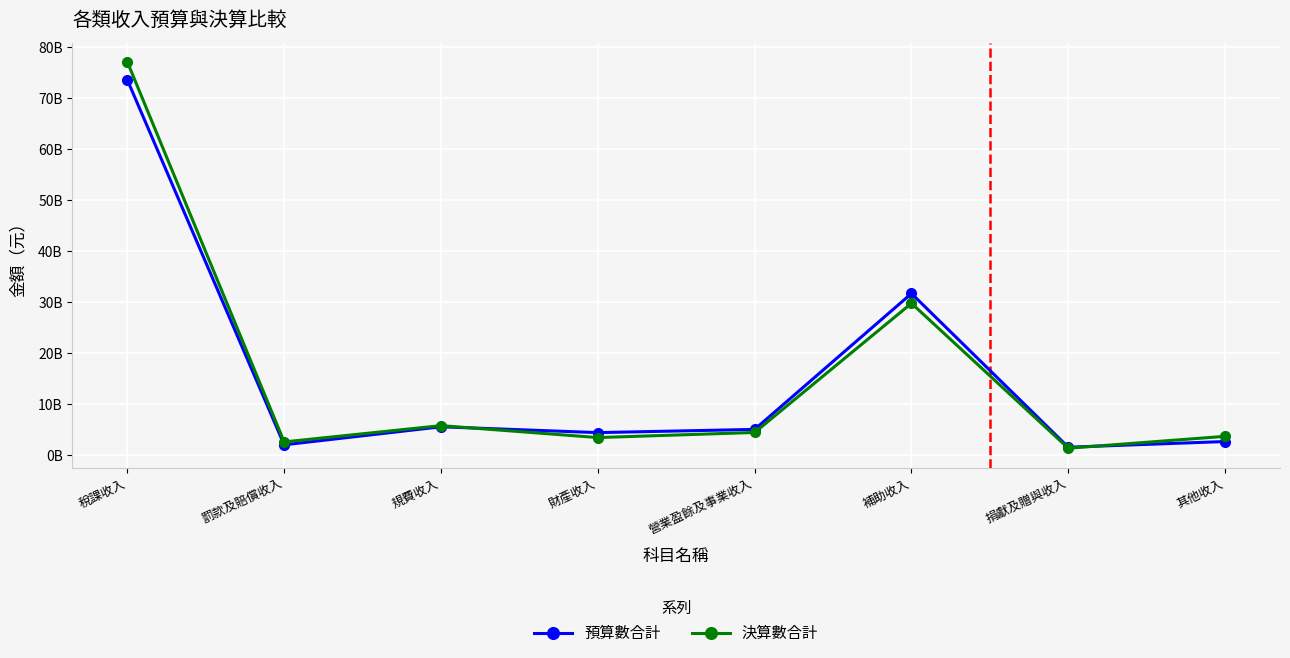

What is the sum of the 預算數合計 values at 規費收入 and 財產收入?

10095689000